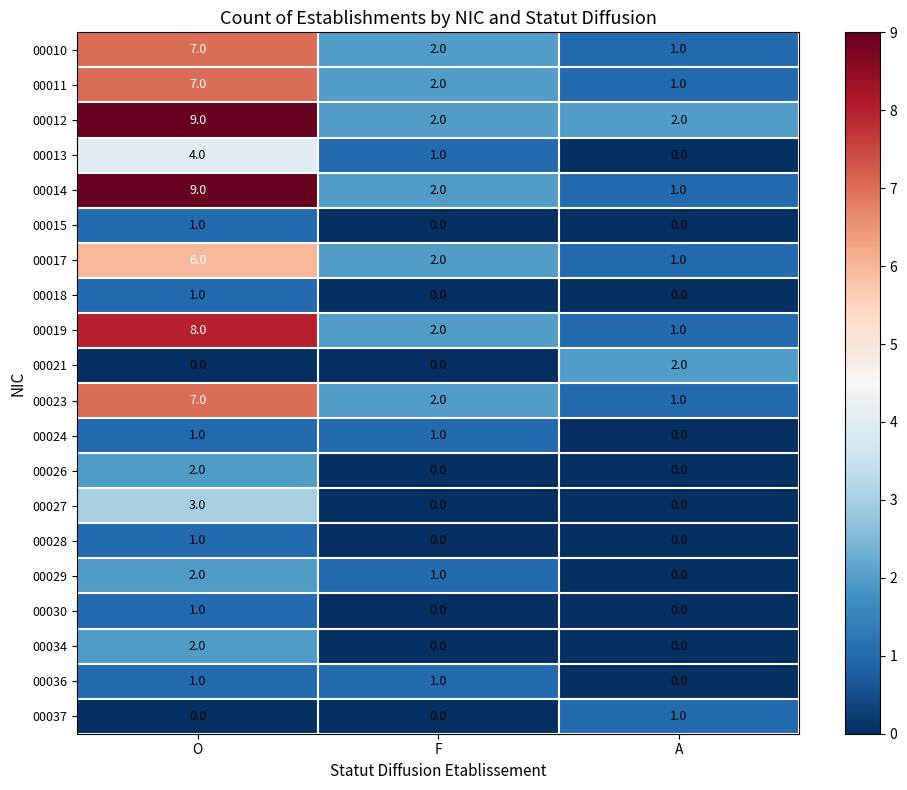

At which category is the sum across all series the highest?

O